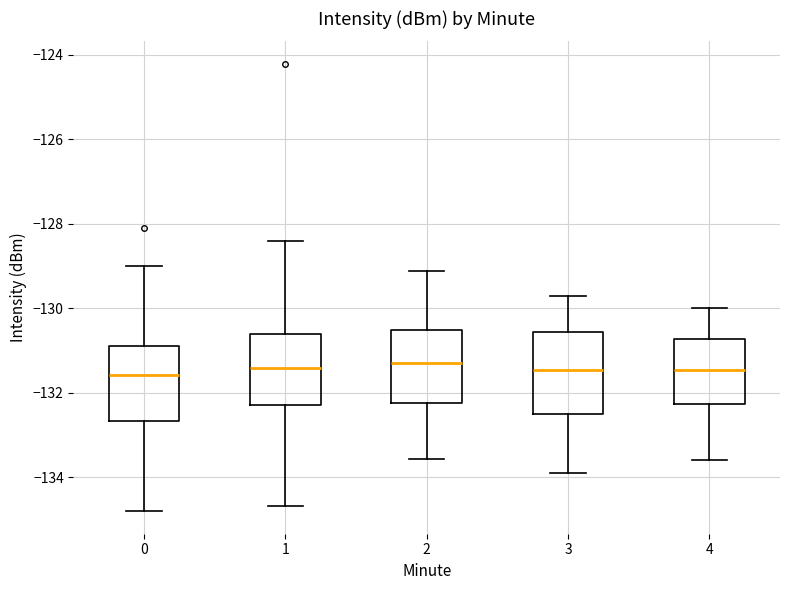

Where does the lower whisker of the box at x = 0 end on the y-axis? The values are not printed on the chart, so give them approximately, as read against the axis.

-134.8